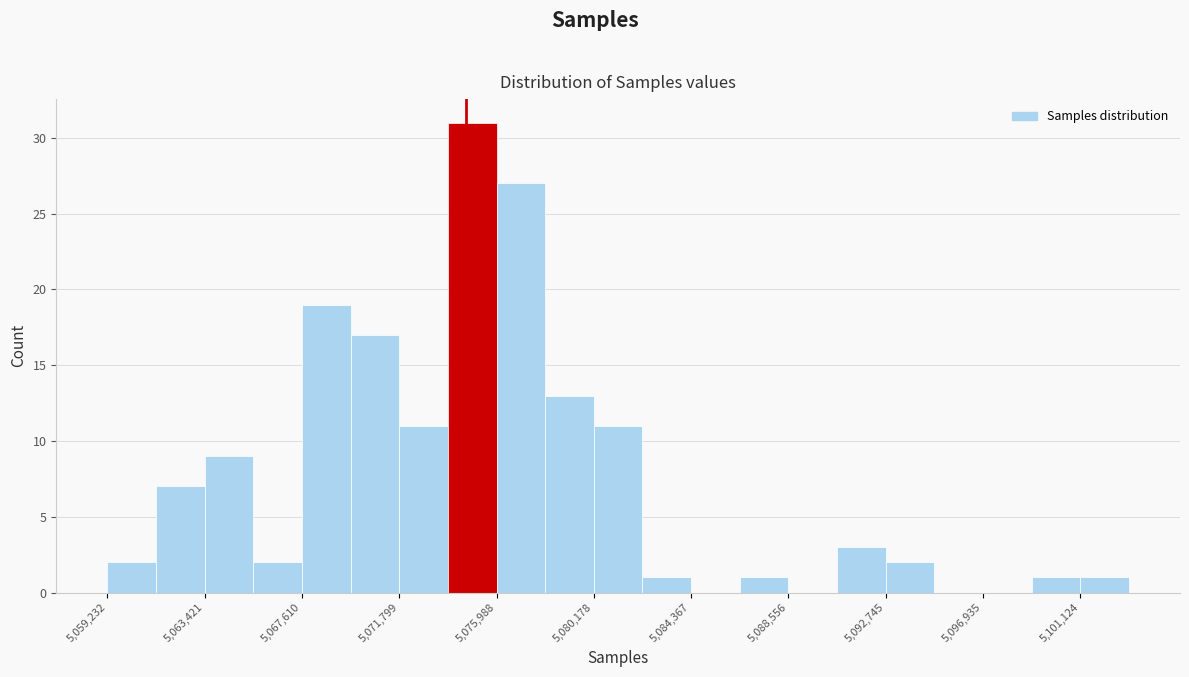

Reading left to right, list every bar in this chart as the range it spans on the x-axis followed by its height. Neither the bar edges nor the heights are printed on the chart, so give them approximately, as read against the axes.

5059000 to 5061500: 2
5061500 to 5063500: 7
5063500 to 5065500: 9
5065500 to 5067500: 2
5067500 to 5069500: 19
5069500 to 5072000: 17
5072000 to 5074000: 11
5074000 to 5076000: 31
5076000 to 5078000: 27
5078000 to 5080000: 13
5080000 to 5082500: 11
5082500 to 5084500: 1
5084500 to 5086500: 0
5086500 to 5088500: 1
5088500 to 5090500: 0
5090500 to 5092500: 3
5092500 to 5095000: 2
5095000 to 5097000: 0
5097000 to 5099000: 0
5099000 to 5101000: 1
5101000 to 5103000: 1